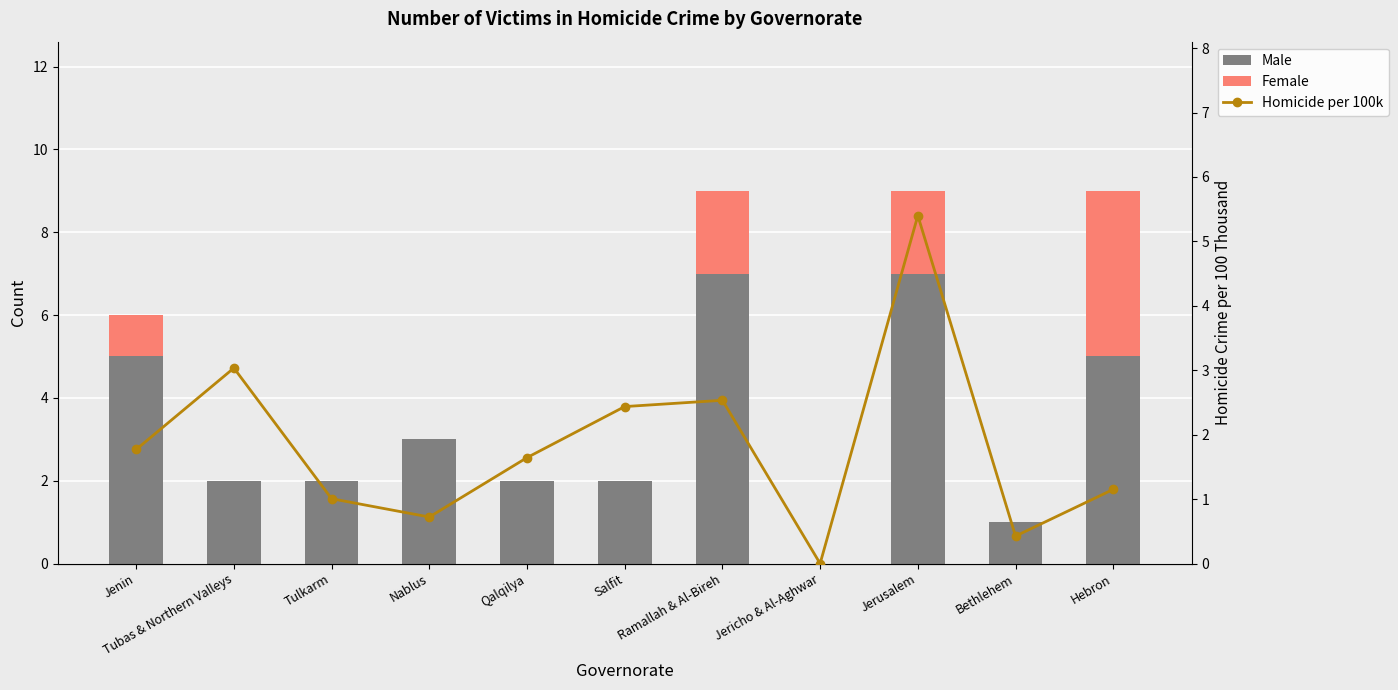

At Jerusalem, list the series in order from largest to smallest.

Male, Homicide per 100k, Female